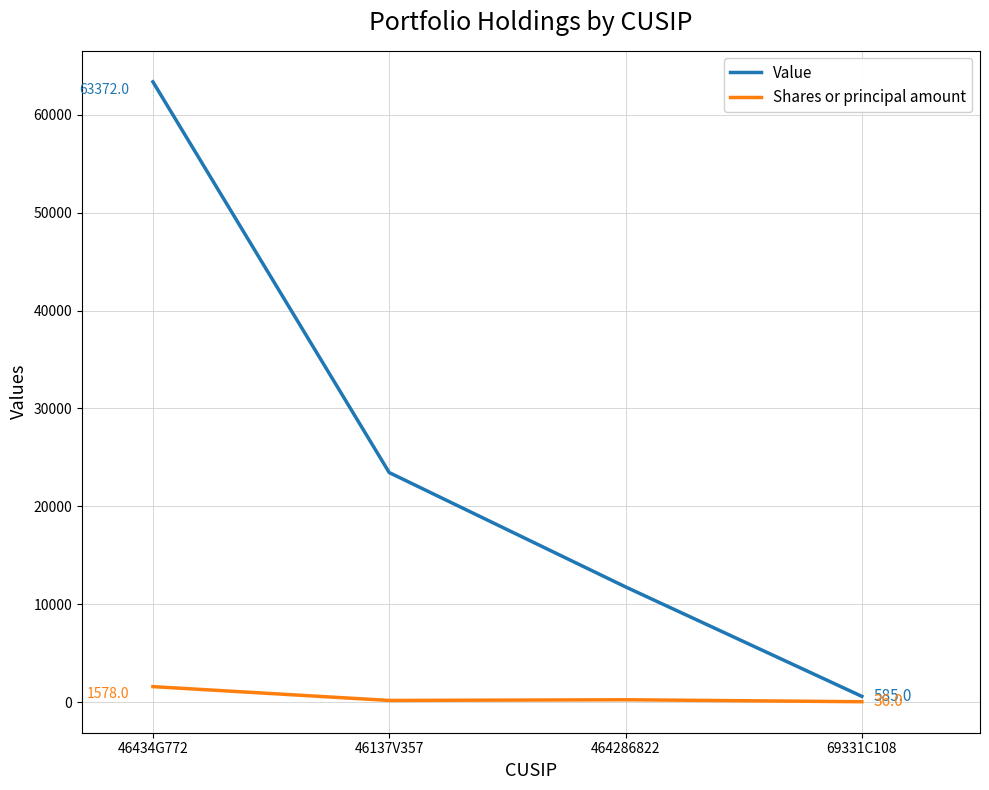

Which series has the widest spread of values?

Value